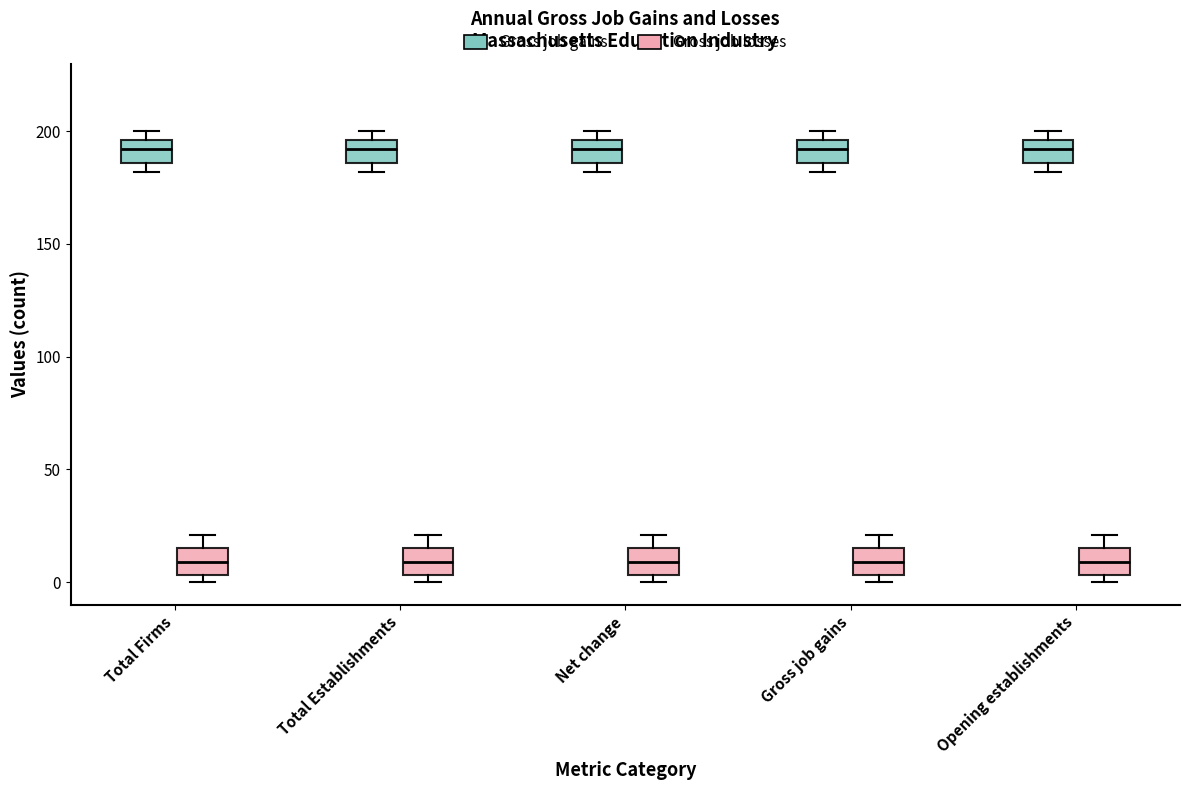

Where is the lower edge of the box for Gross job gains (Gross job losses) on the y-axis? The values are not printed on the chart, so give them approximately, as read against the axis.

5